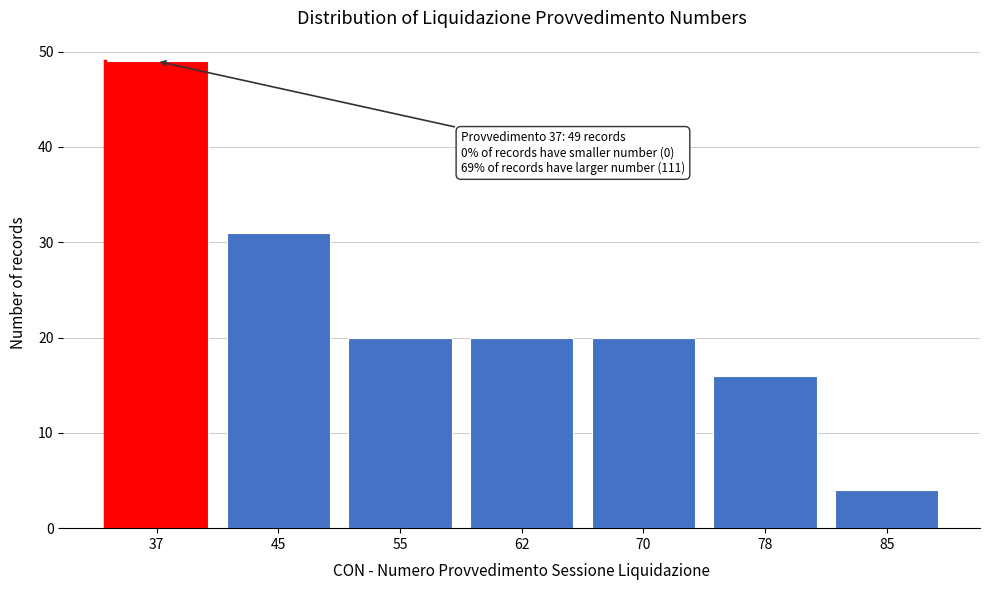

Reading left to right, transcribe all the data shown in this chart.

49	31	20	20	20	16	4